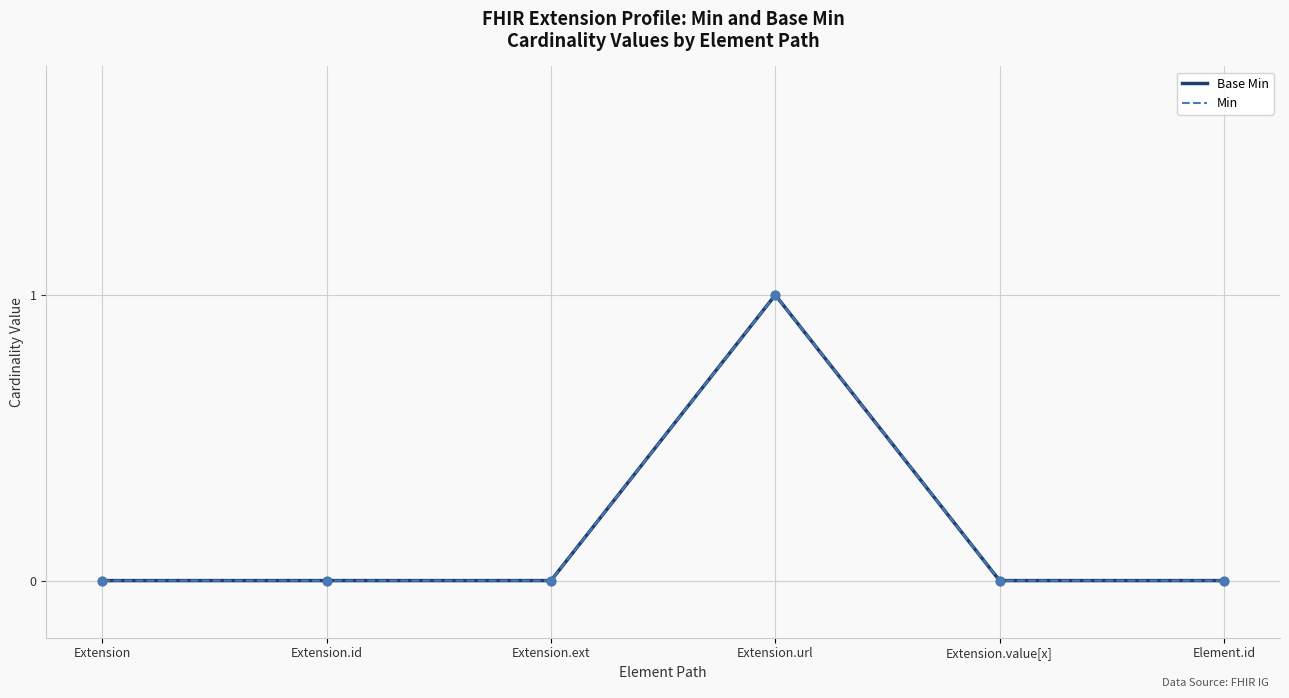

Does the chart have visible grid lines?

Yes